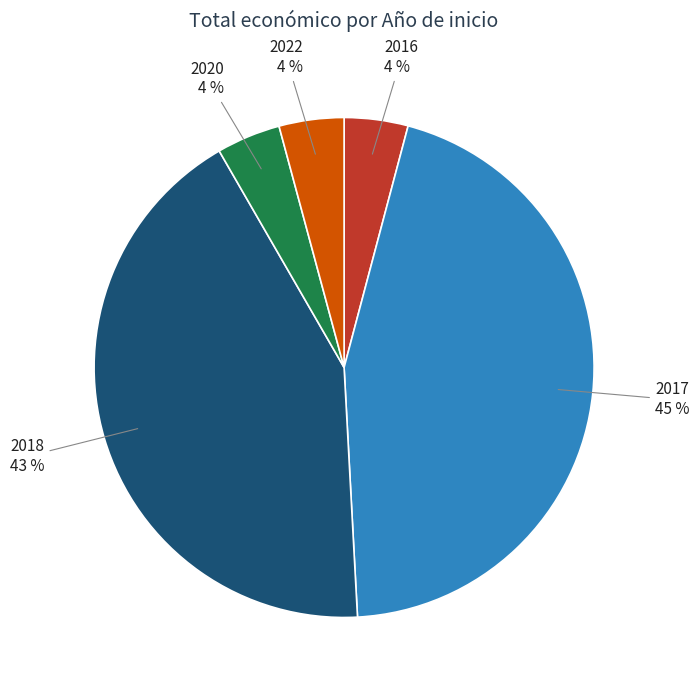

Which category has the biggest portion of the pie?

2017